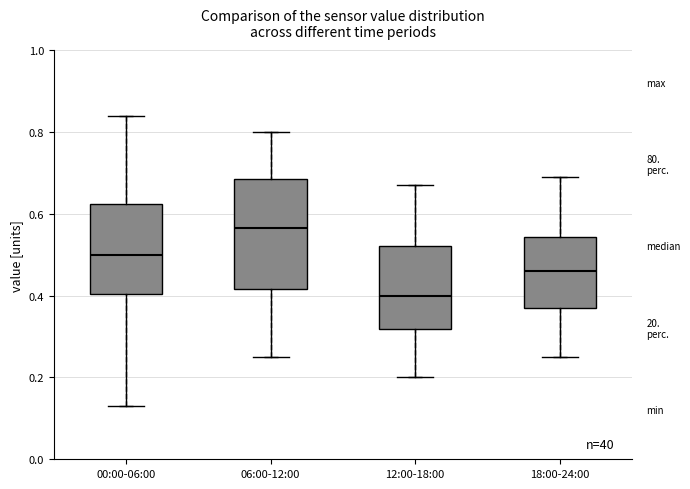

Which box's median line is the lowest?

12:00-18:00